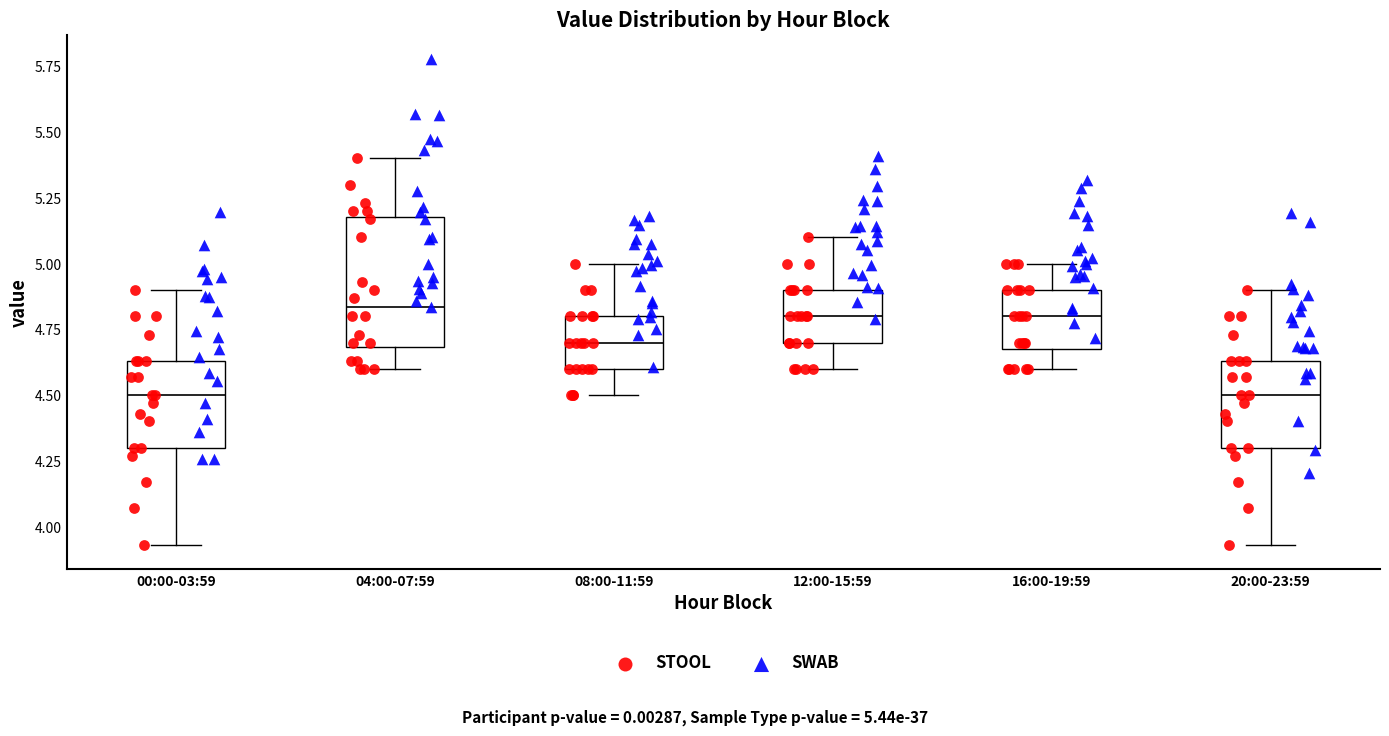

Which box is the tallest, from its lower edge to its upper edge?

04:00-07:59